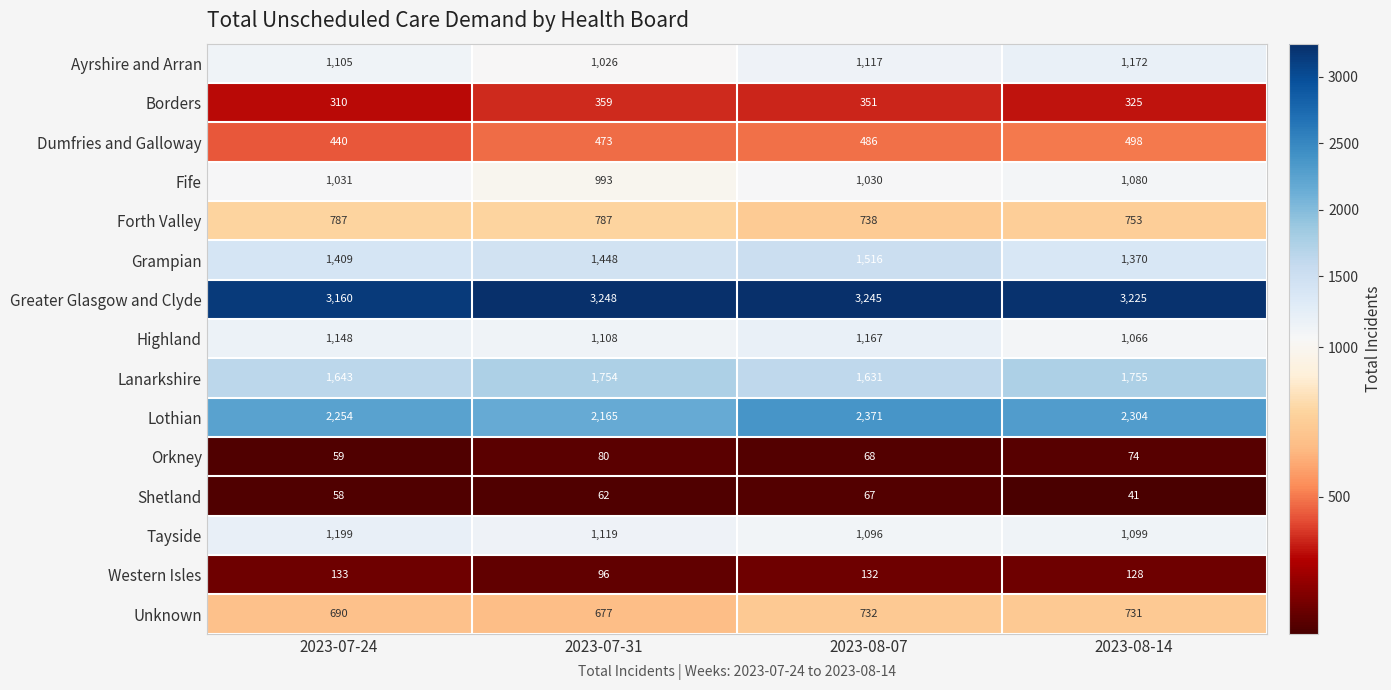

At which label is Western Isles closest to 114?

2023-08-14